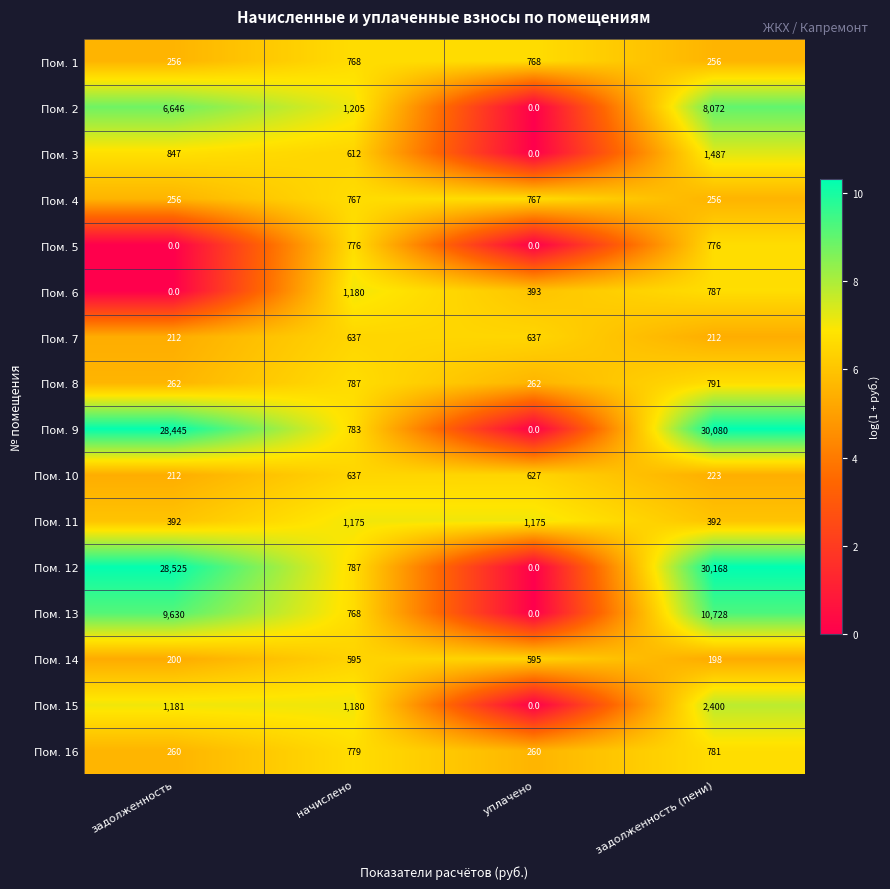

Between задолженность and начислено, which series saw the biggest shift?

Пом. 12